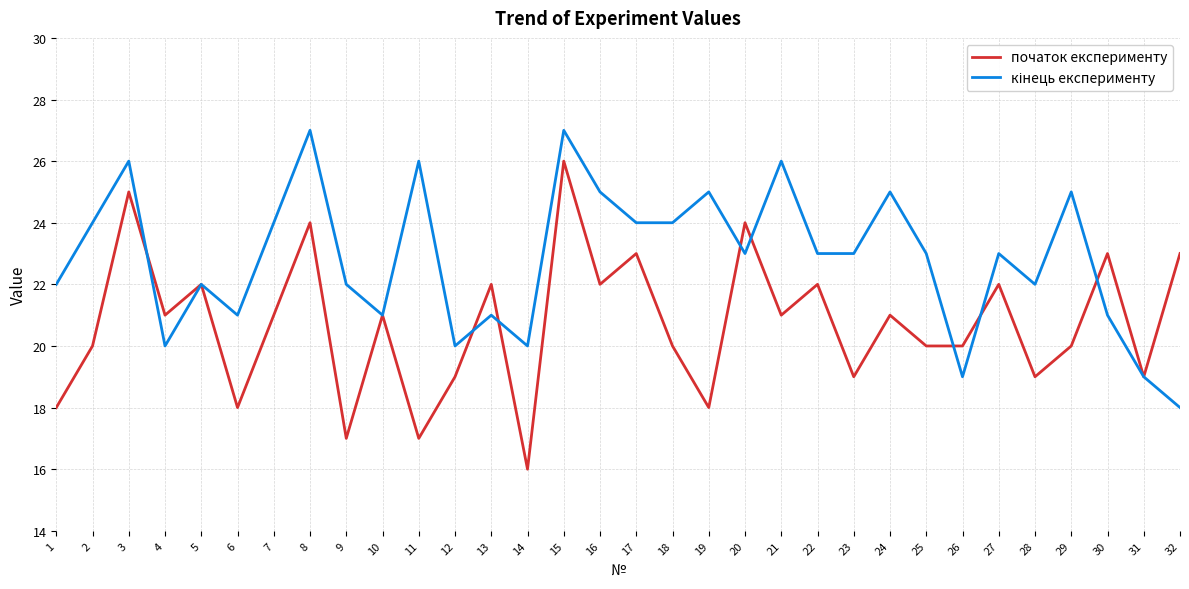

Does the chart have visible grid lines?

Yes